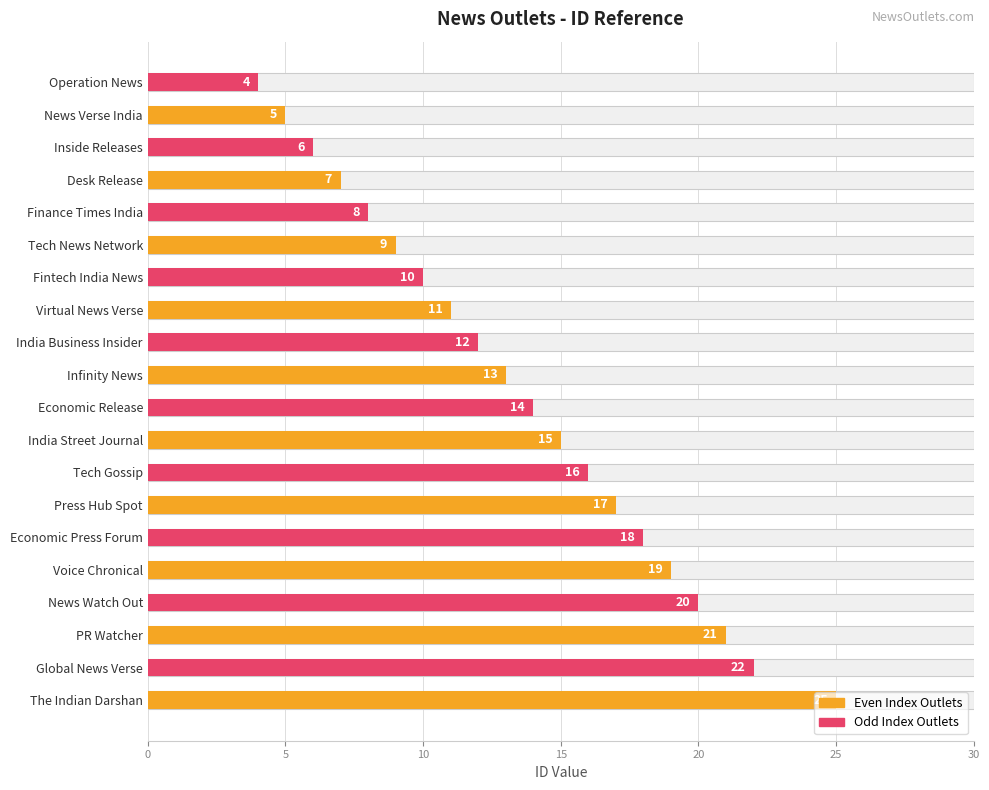

What is the change in value from Infinity News to Press Hub Spot?

+4